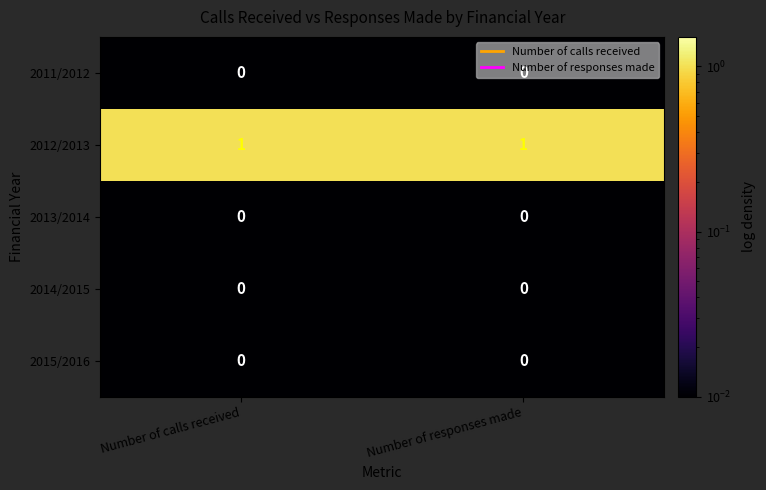

True or false: 2014/2015 has a value of 0 at Number of calls received.

True